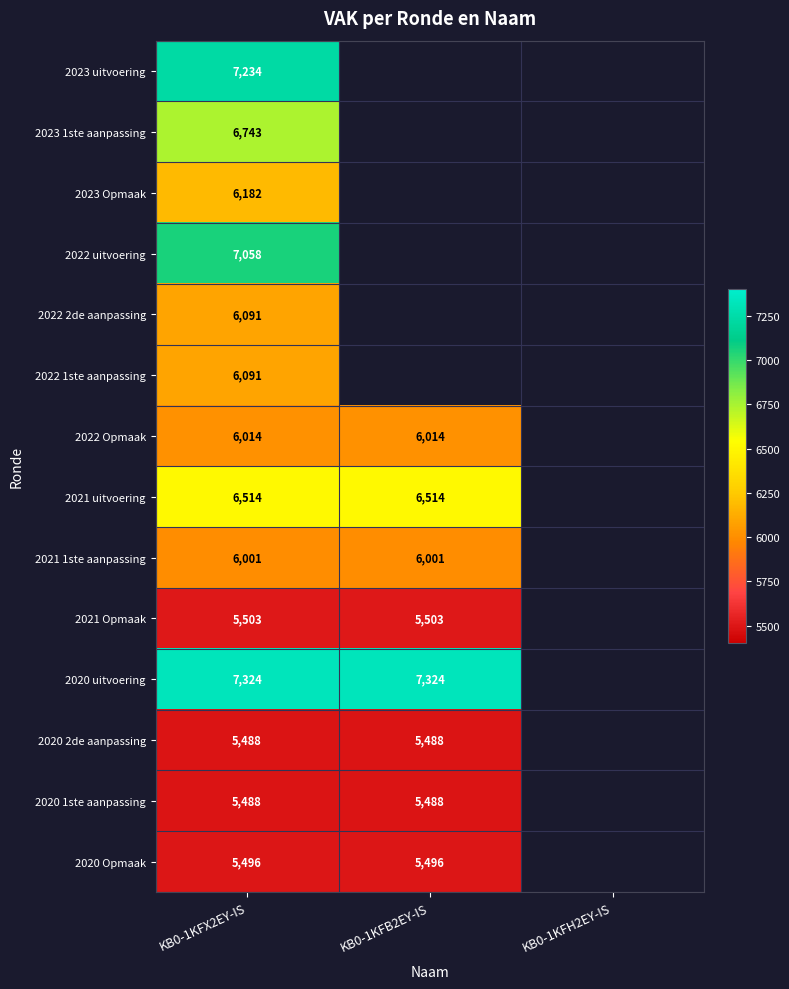

Is the value of 2021 Opmaak at KB0-1KFB2EY-IS greater than the value of 2022 Opmaak at KB0-1KFX2EY-IS?

No